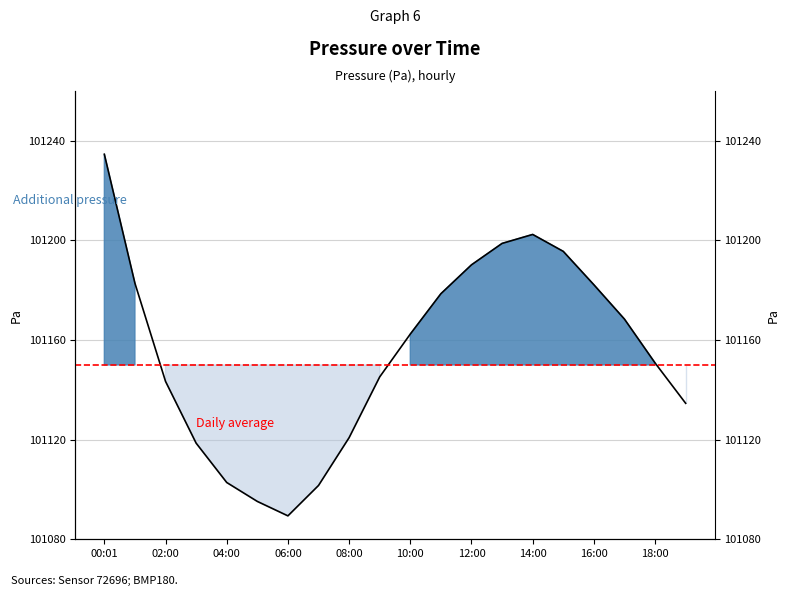

Which category has the highest value across all series?

00:01